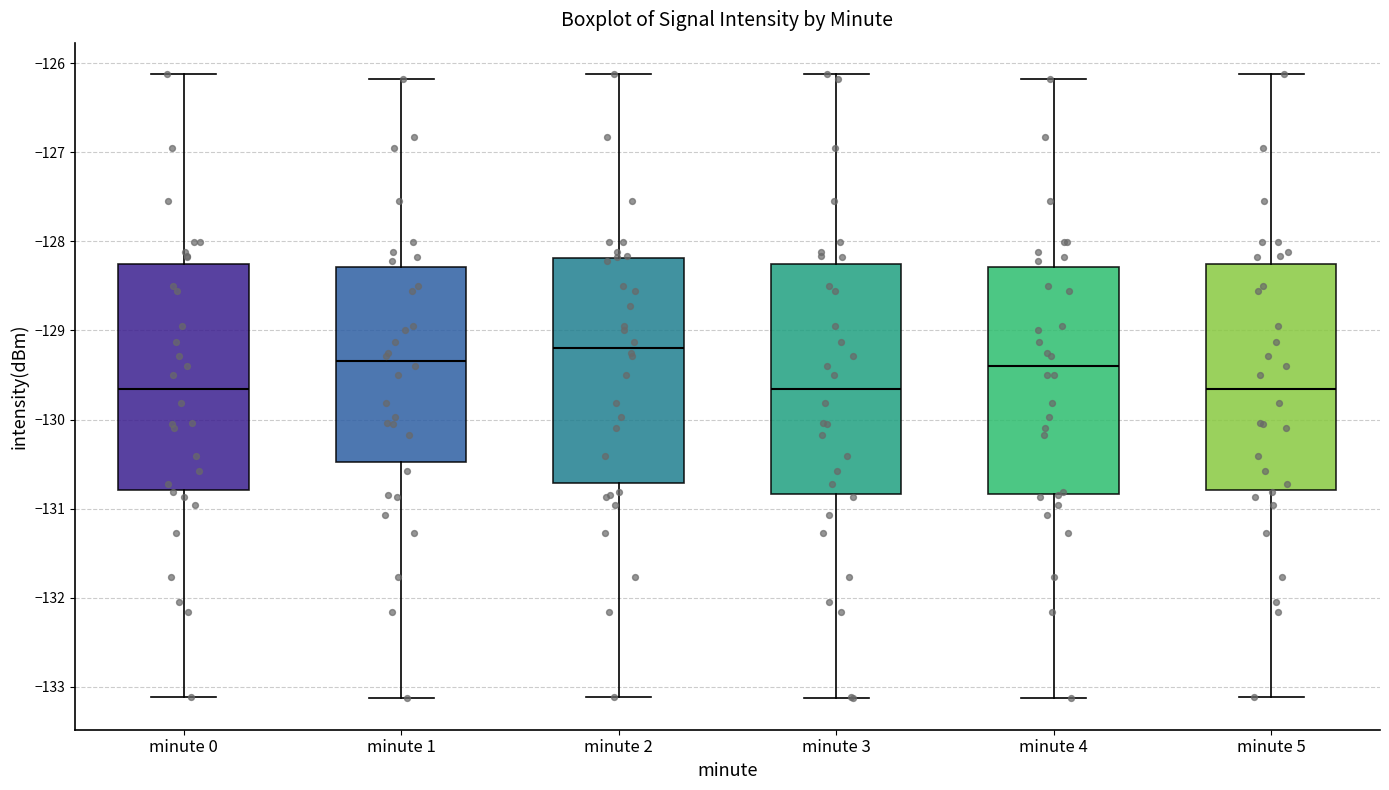

Reading left to right, read every box against the y-axis: the position of its median line, the range the box covers, and the ends of its whiskers. The values are not printed on the chart, so give them approximately, as read against the axis.

minute 0: median -129.7, box -130.8 to -128.3, whiskers -133.1 to -126.1
minute 1: median -129.3, box -130.5 to -128.3, whiskers -133.1 to -126.2
minute 2: median -129.2, box -130.7 to -128.2, whiskers -133.1 to -126.1
minute 3: median -129.7, box -130.8 to -128.3, whiskers -133.1 to -126.1
minute 4: median -129.4, box -130.8 to -128.3, whiskers -133.1 to -126.2
minute 5: median -129.7, box -130.8 to -128.3, whiskers -133.1 to -126.1